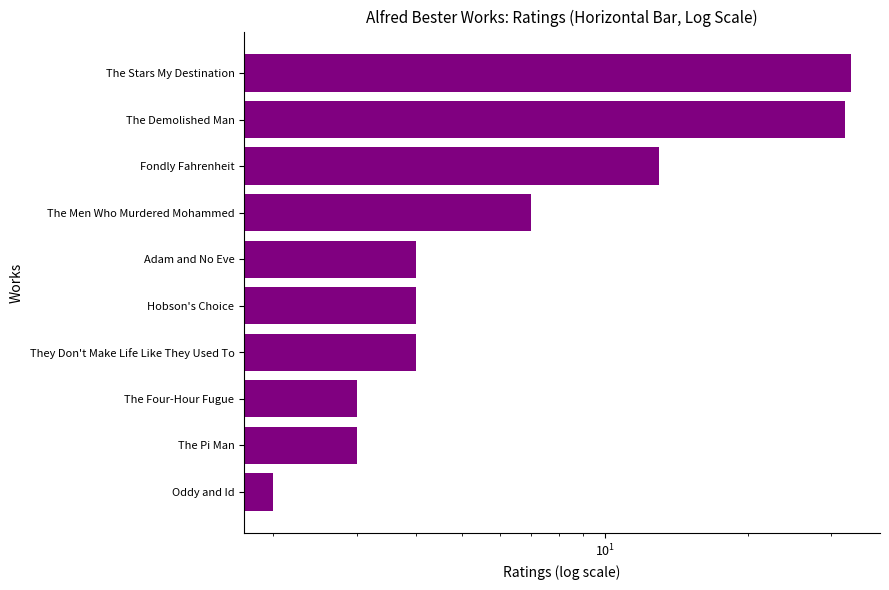

Reading left to right, extract all data points from this chart.

2	3	3	4	4	4	7	13	32	33